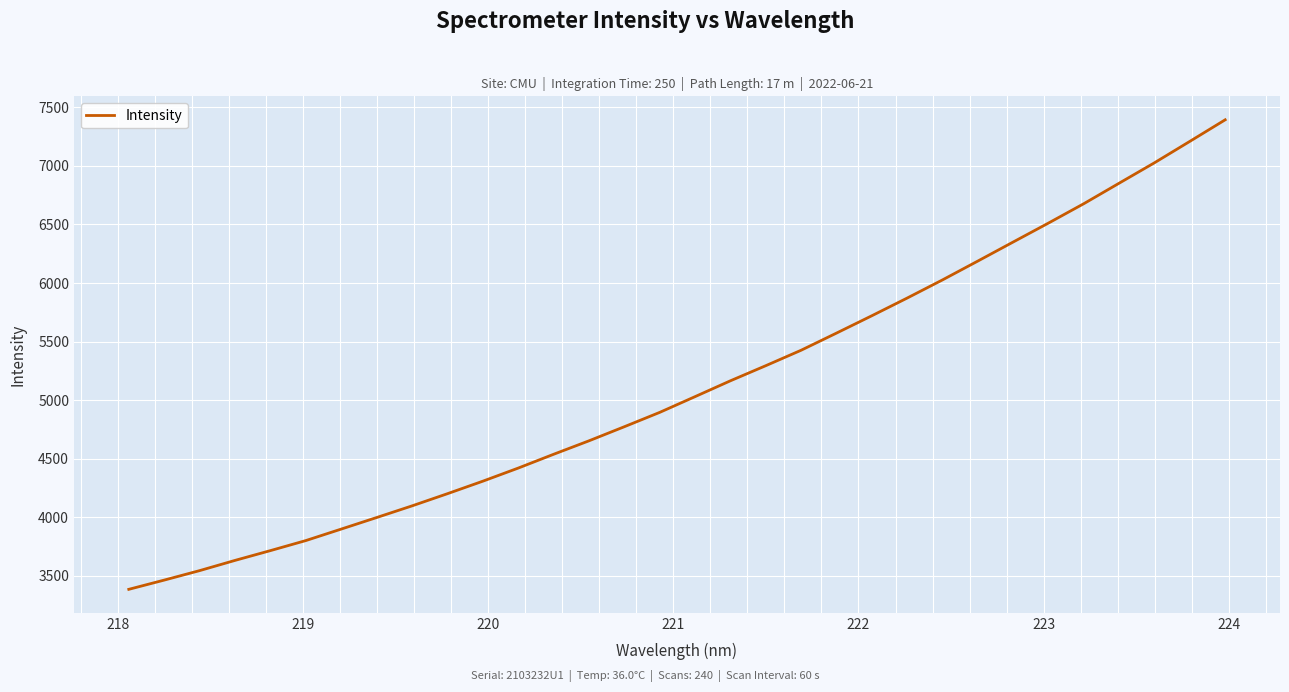

What is the smallest value displayed?

3384.6